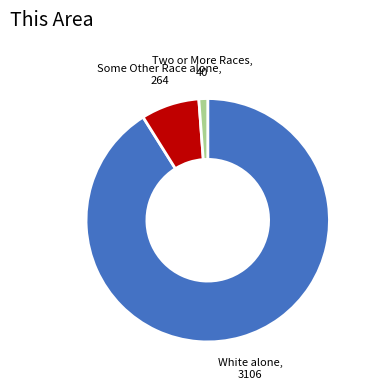

How many slices are in this pie chart?

3